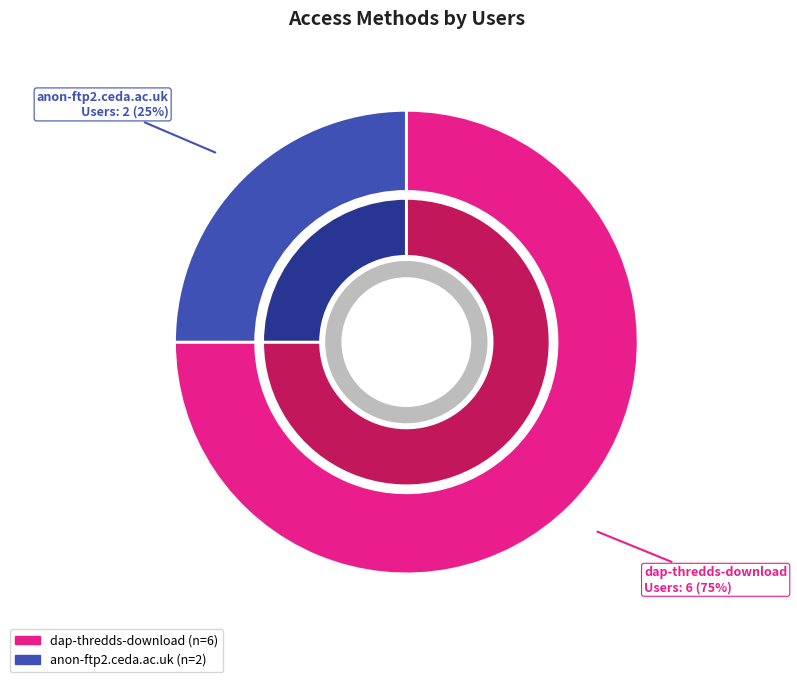

Does any single category account for the majority?

Yes